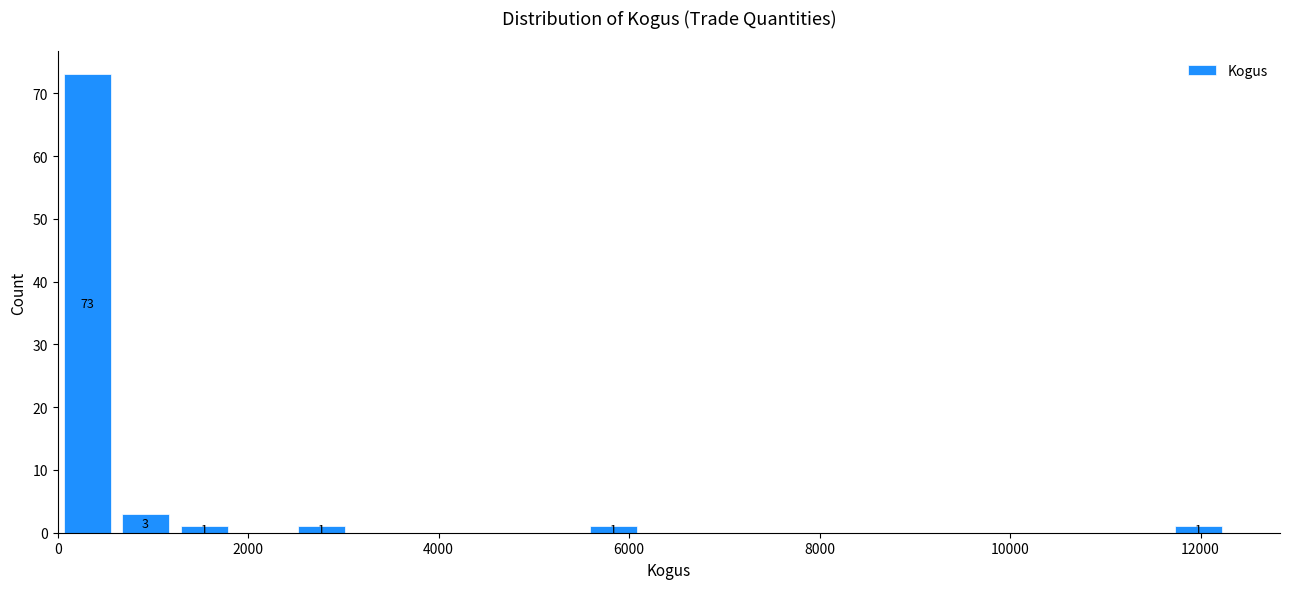

Read against the x-axis, roughly where is the centre of the tallest bar?

400